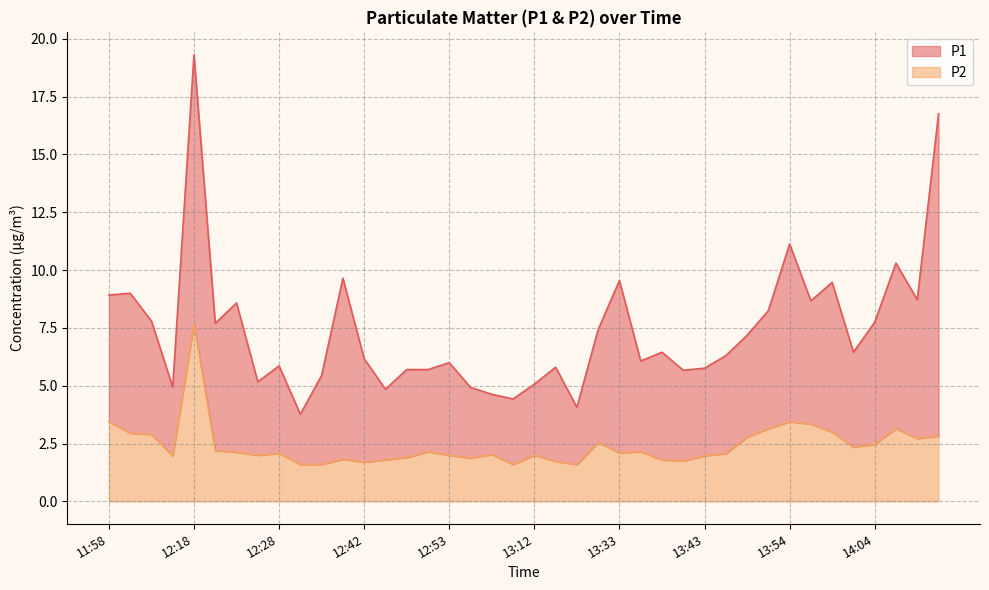

How many lines are shown in the chart?

2